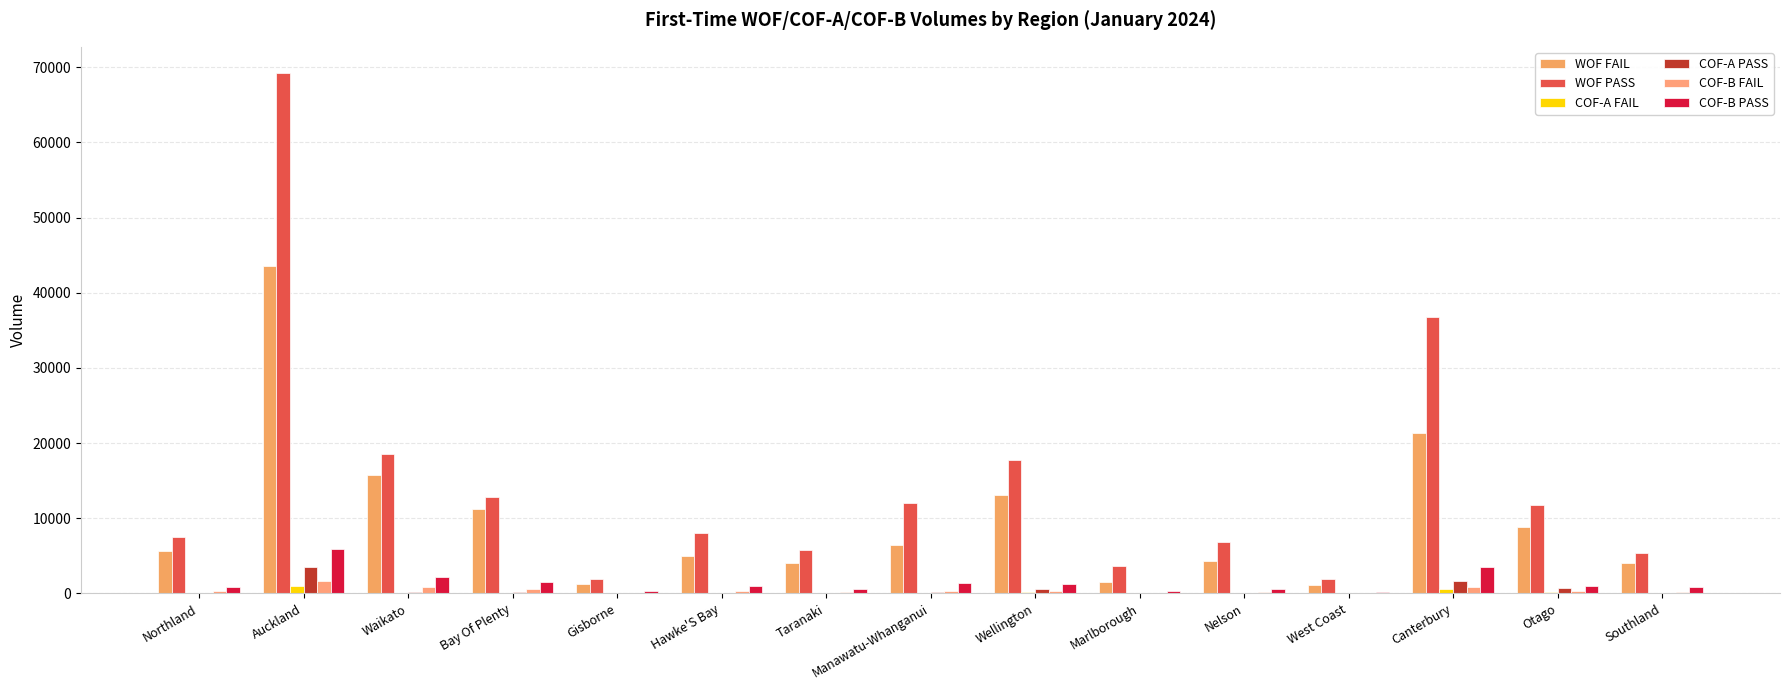

Does the chart contain stacked bars?

No